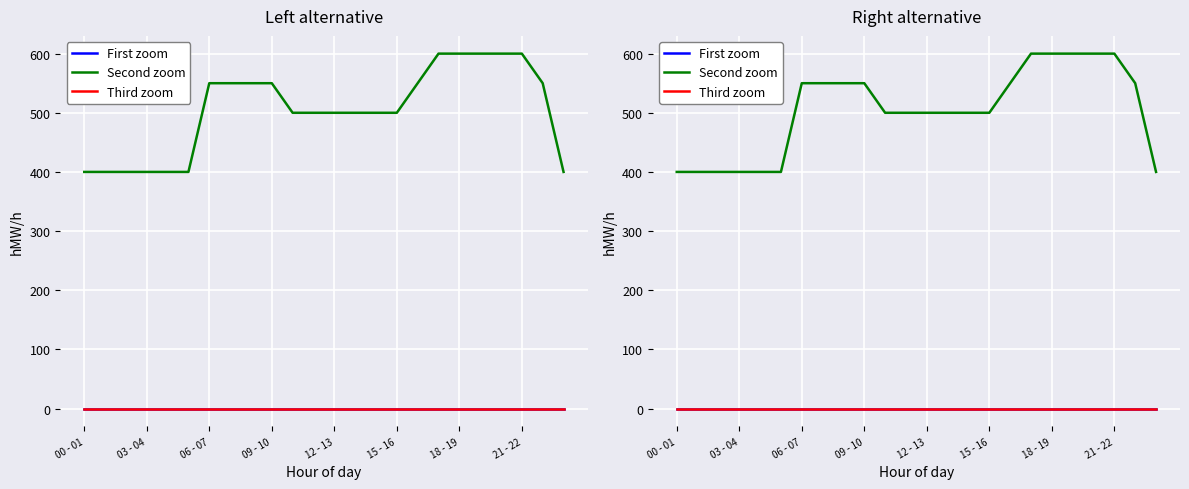

True or false: Second zoom and Third zoom cross at least once.

False